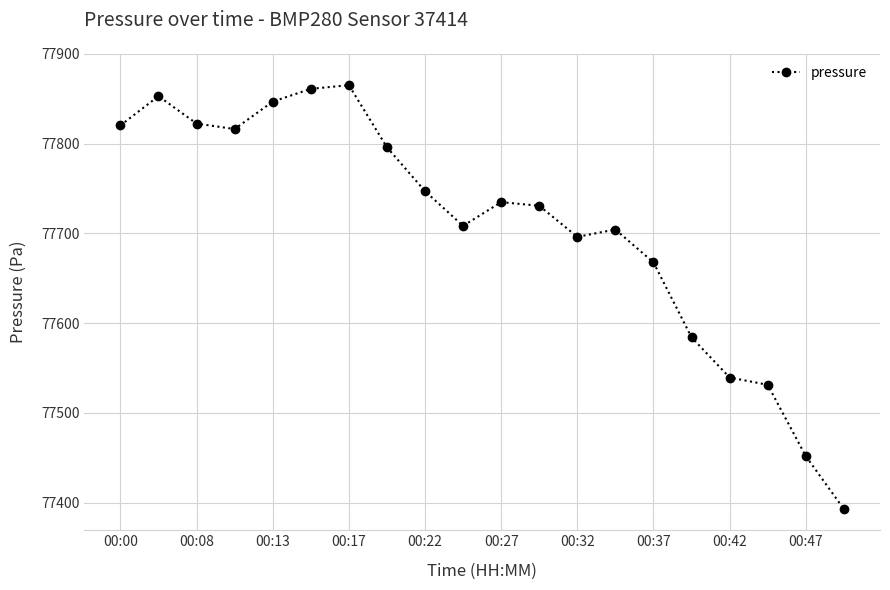

What is the minimum value shown in the chart?

77393.0